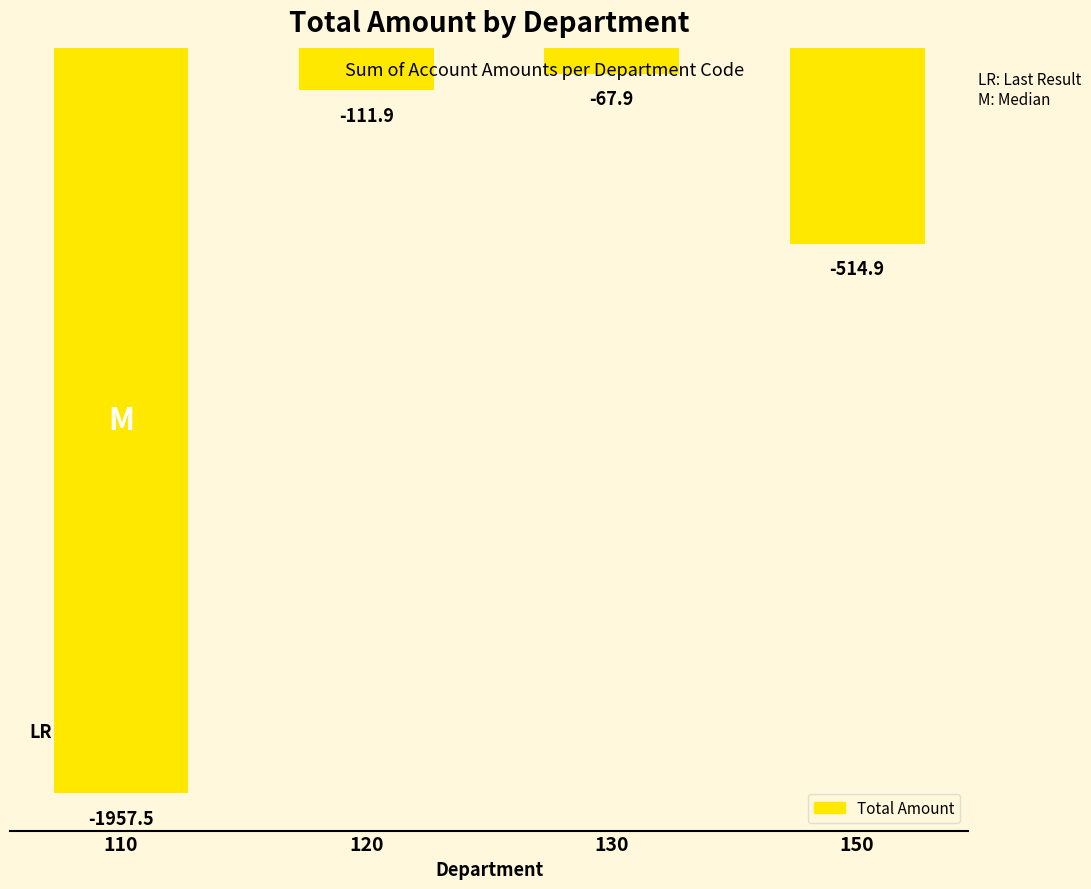

Which category has the highest value across all series?

130